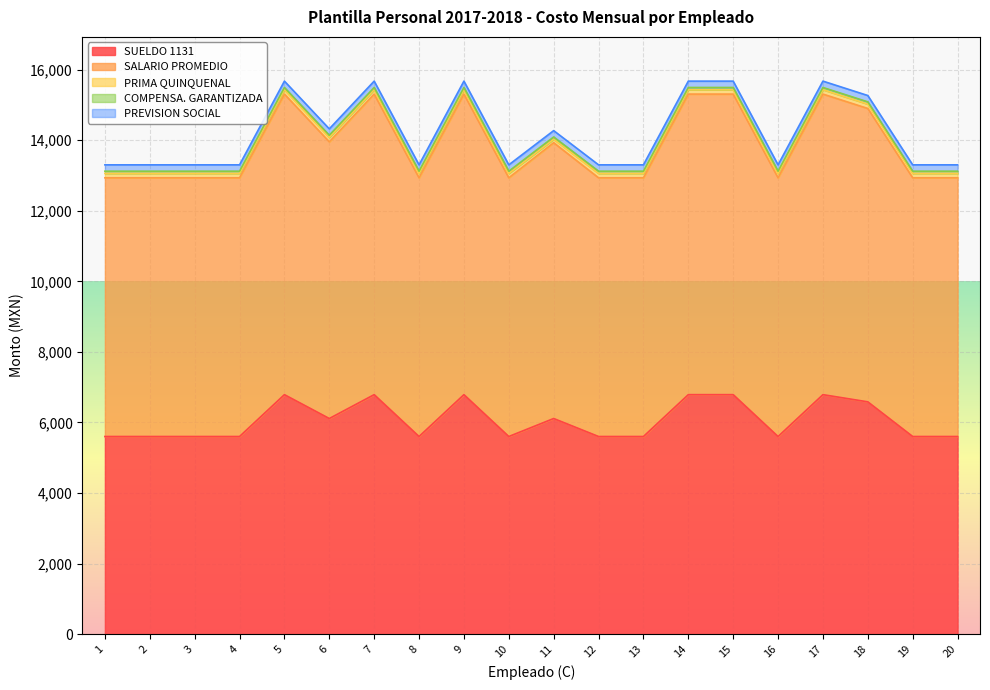

Which category has the highest value in the PREVISION SOCIAL series?

1